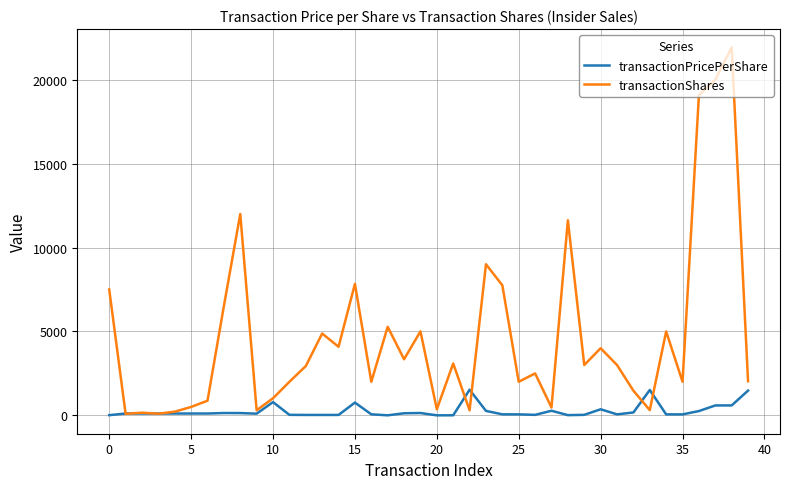

How many distinct data groups are displayed?

2